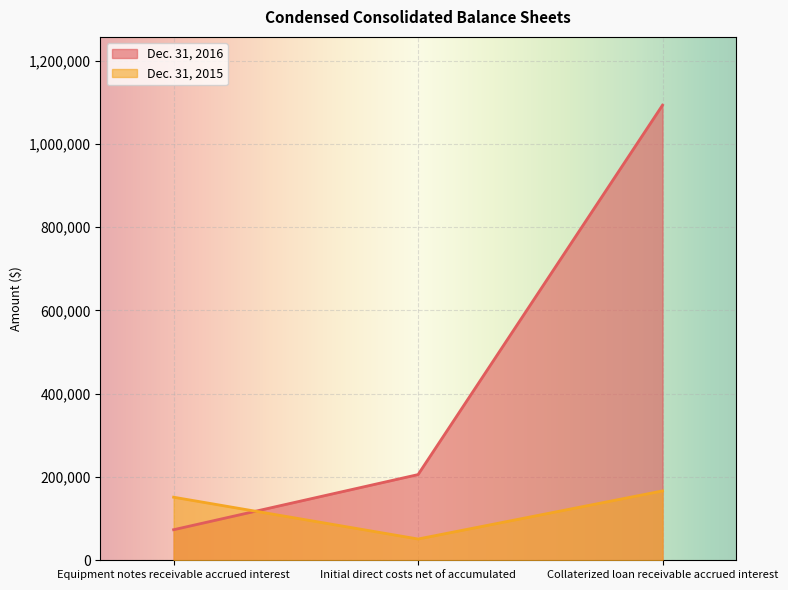

Rank the series by their average value, from lowest to highest.

Dec. 31, 2015, Dec. 31, 2016